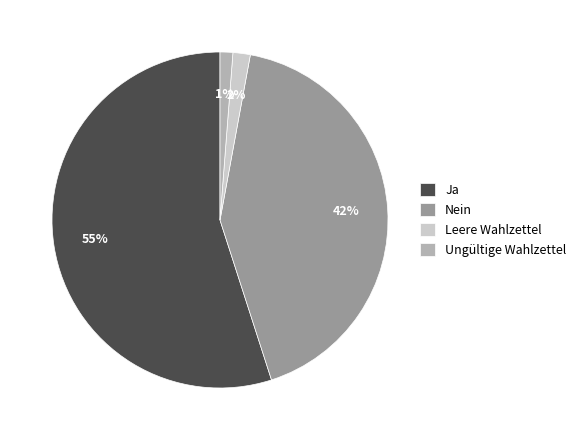

To the nearest percent, what is the difference between the largest and smallest slice percentages?

54%